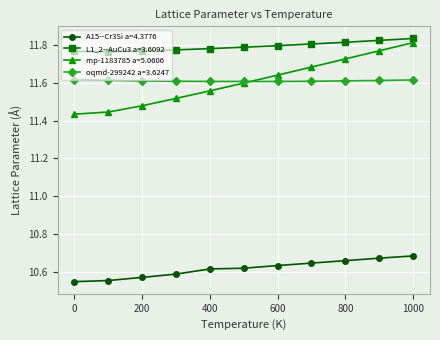

True or false: oqmd-299242 a=3.6247 and mp-1183785 a=5.0606 intersect in this chart.

True